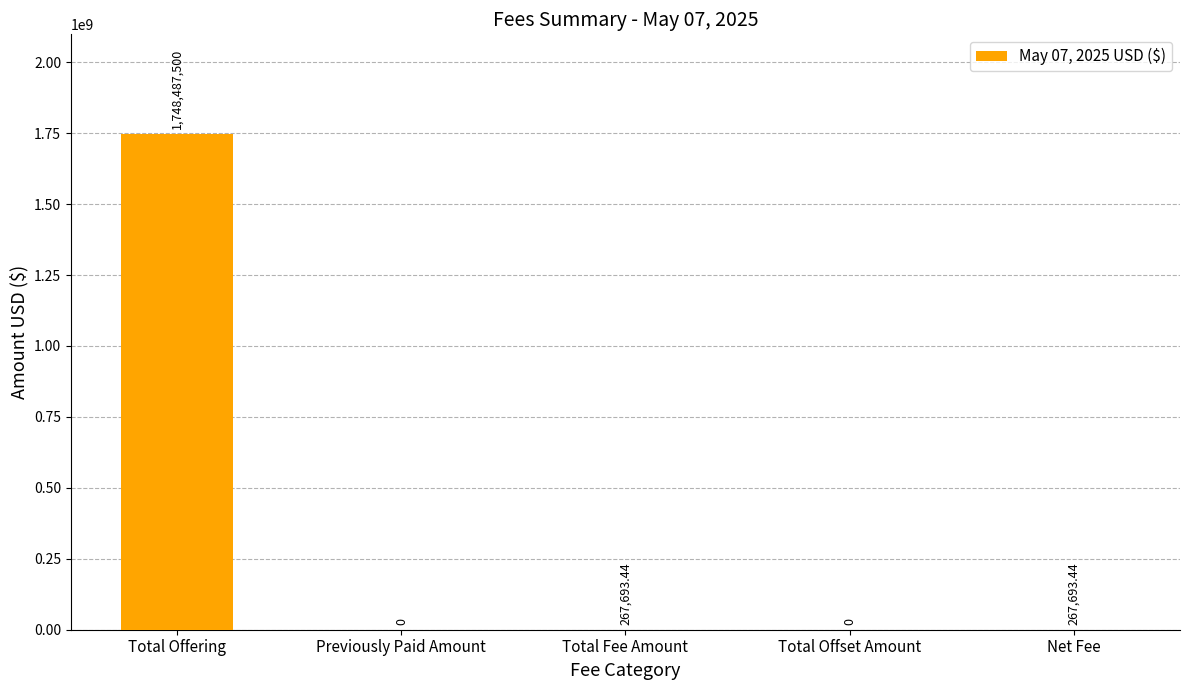

What is the sum of the values at Total Fee Amount and Total Offset Amount?

267693.4